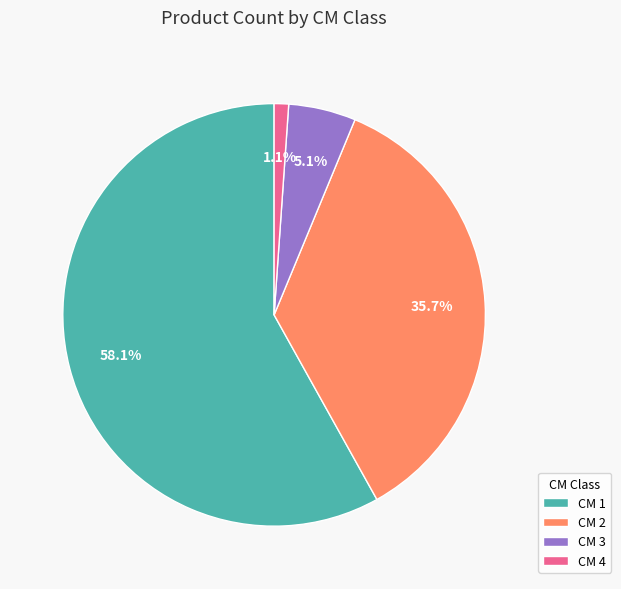

To the nearest percent, what is the average slice percentage?

25%